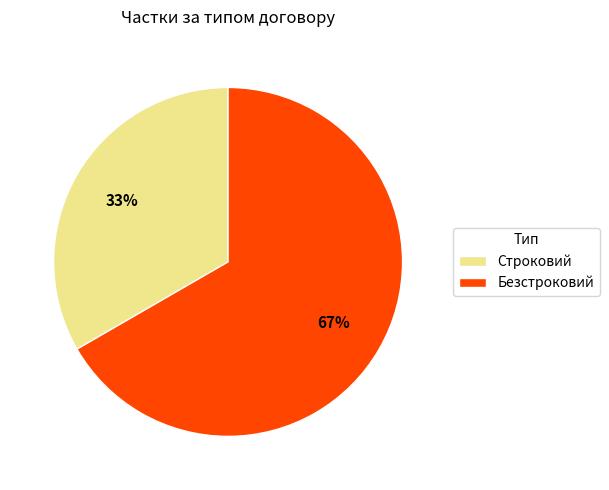

Which category accounts for the majority?

Безстроковий